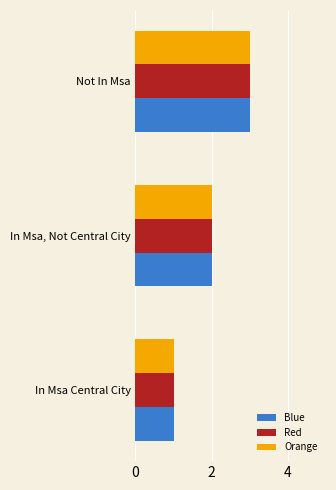

How many data points does each series have?

3